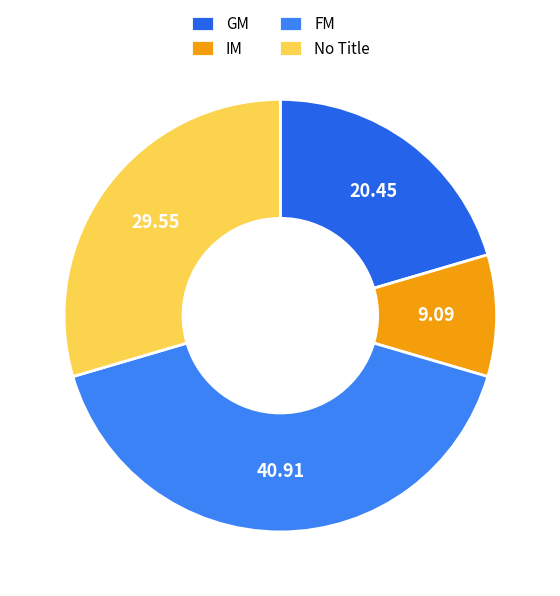

What percentage is NOT represented by GM?

79.5%